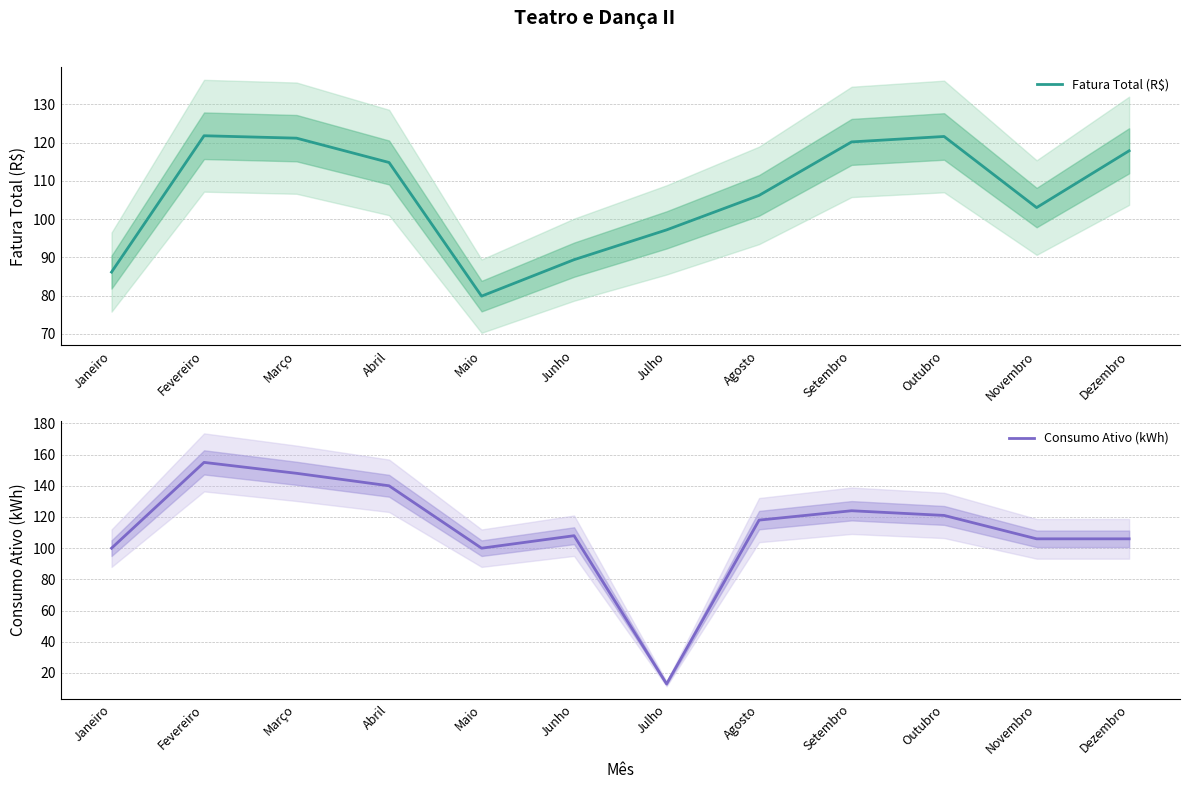

Rank the series at Novembro from highest to lowest value.

Consumo Ativo (kWh), Fatura Total (R$)